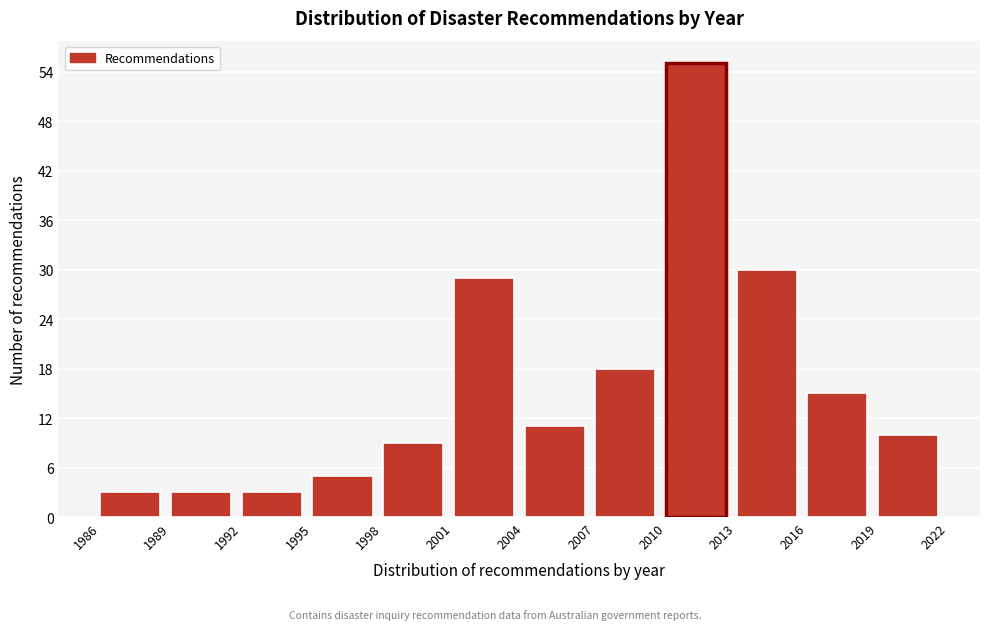

Which range on the x-axis has the tallest bar?

2010 to 2013